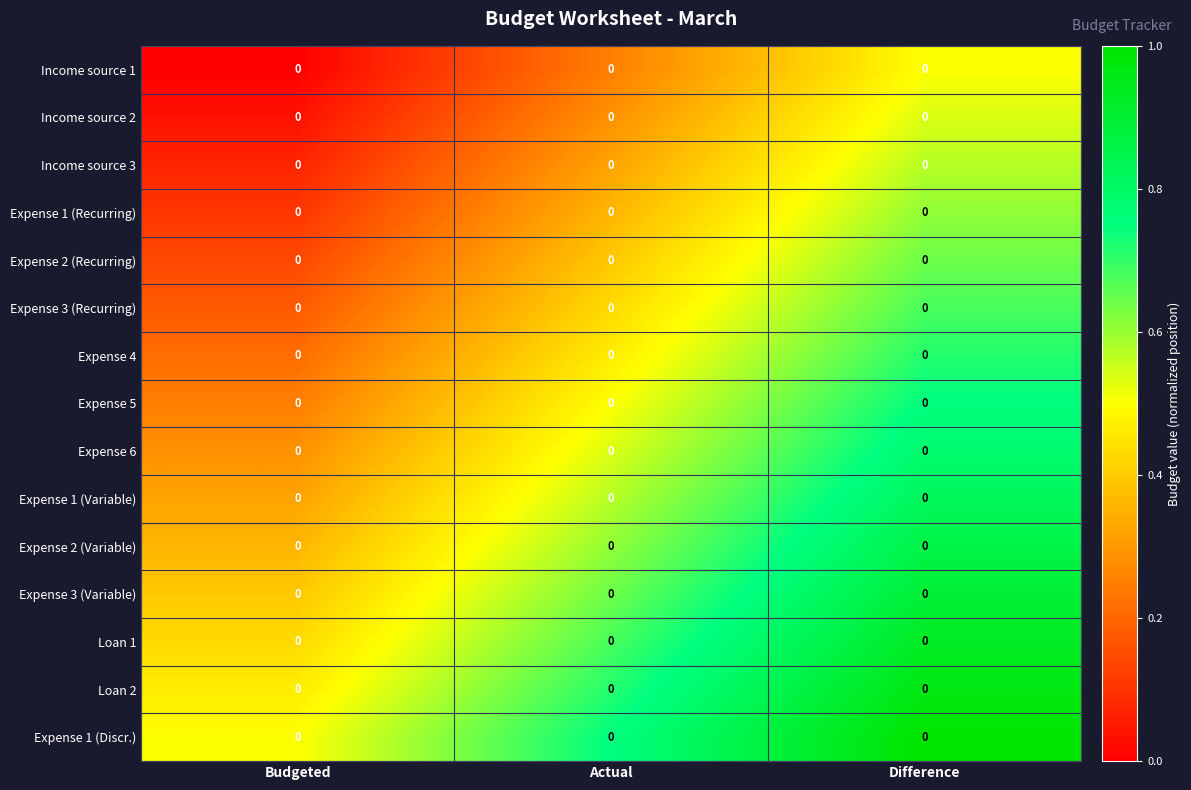

At Budgeted, list the series in order from smallest to largest.

Income source 1, Income source 2, Income source 3, Expense 1 (Recurring), Expense 2 (Recurring), Expense 3 (Recurring), Expense 4, Expense 5, Expense 6, Expense 1 (Variable), Expense 2 (Variable), Expense 3 (Variable), Loan 1, Loan 2, Expense 1 (Discr.)